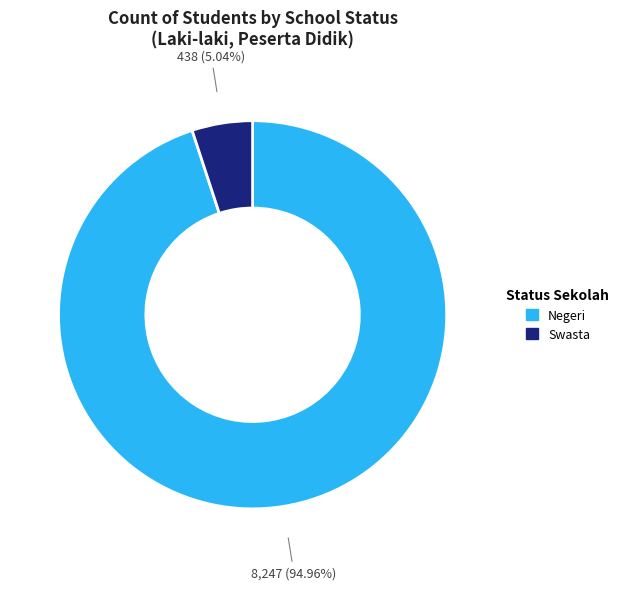

Combined, do Swasta and Negeri account for over 50%?

Yes